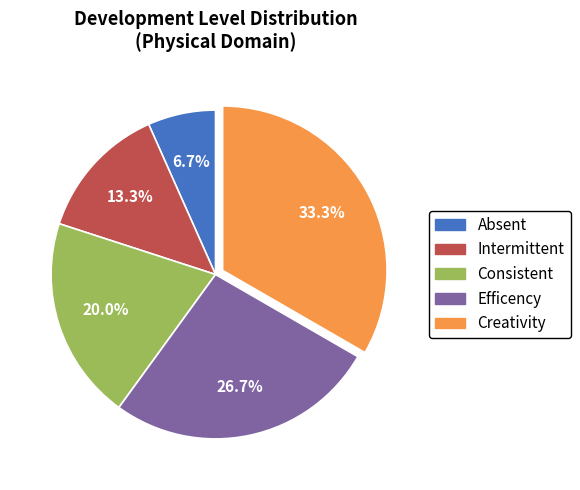

Combined, do Intermittent and Efficency account for over 50%?

No